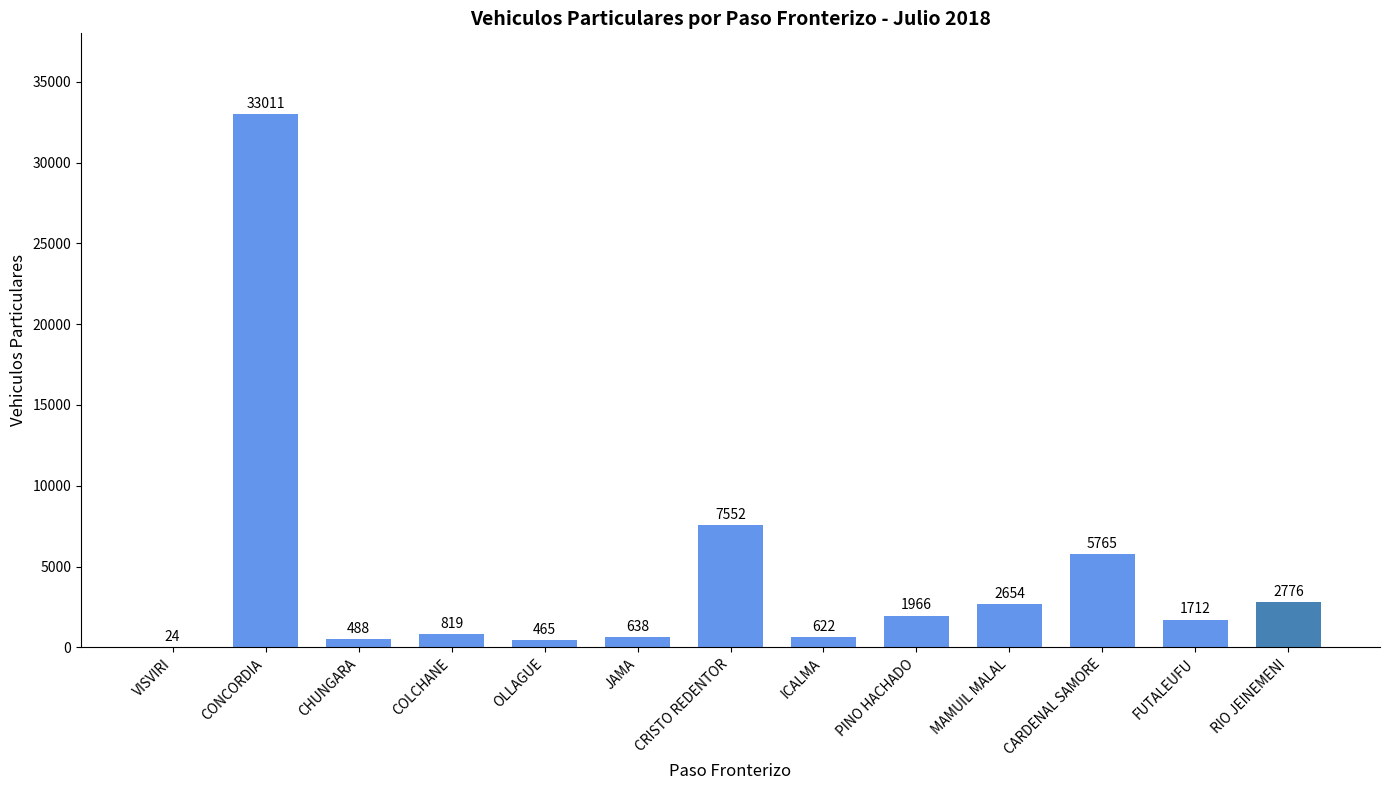

Which category has the highest value across all series?

CONCORDIA